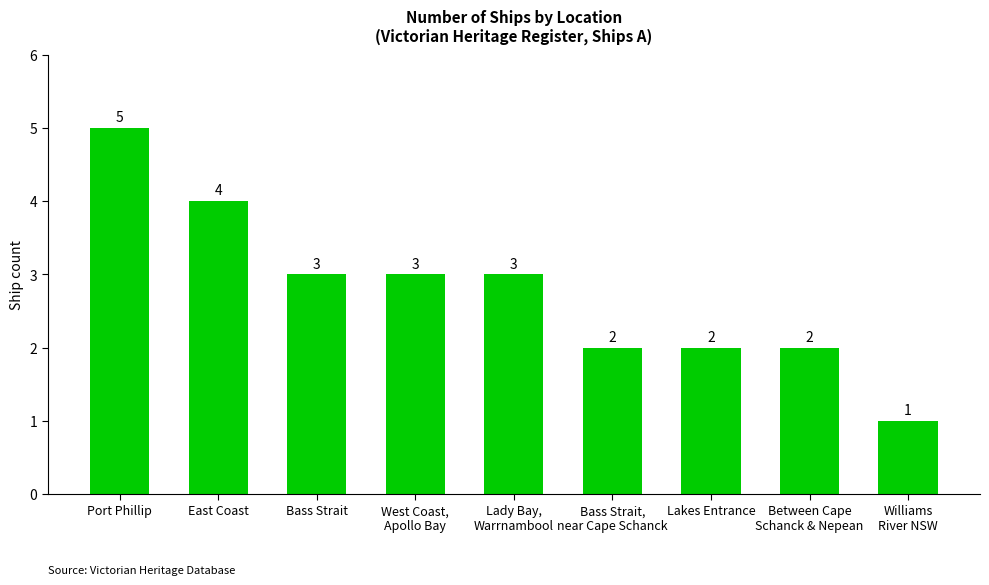

Reading left to right, extract all data points from this chart.

5	4	3	3	3	2	2	2	1